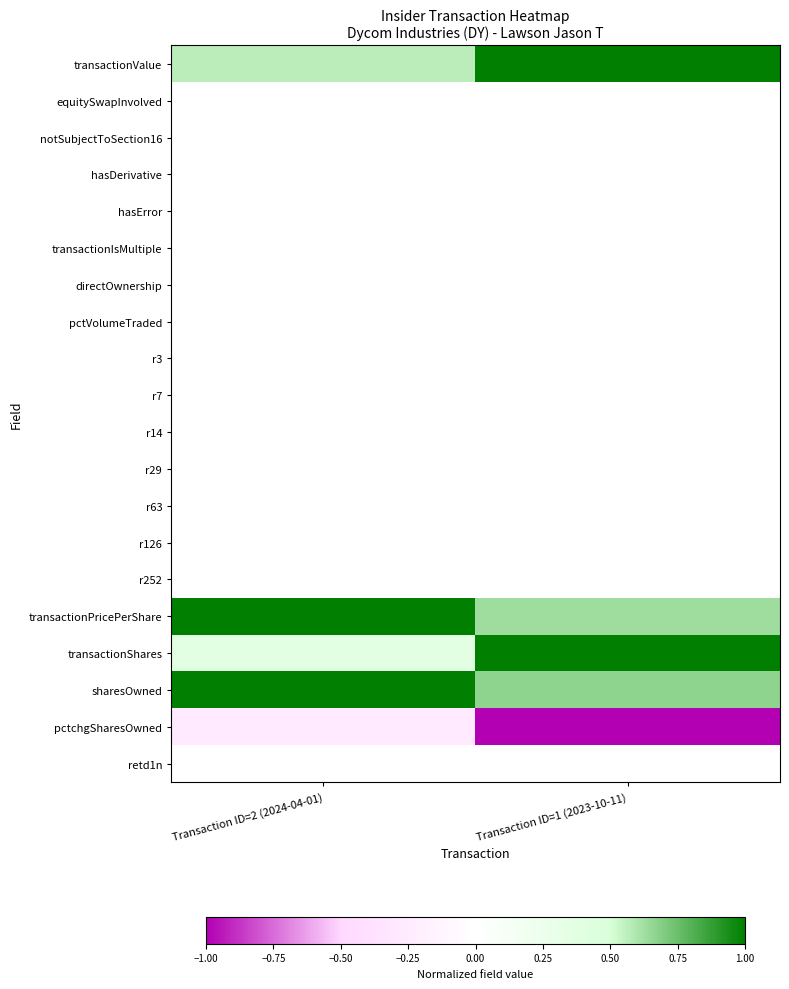

At which category is the sum across all series the highest?

Transaction ID=2 (2024-04-01)